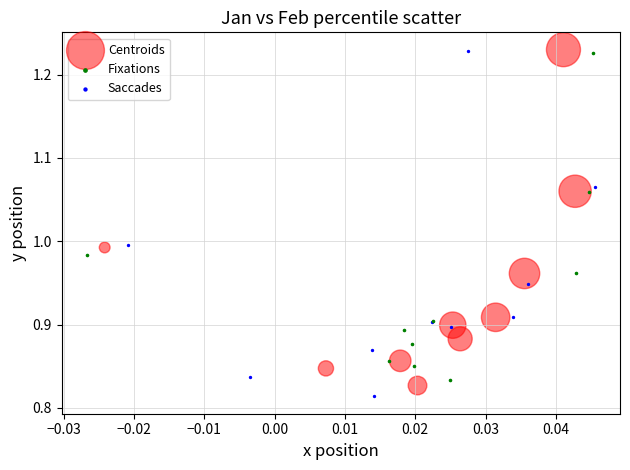

Which series has the widest spread of Y values?

Saccades